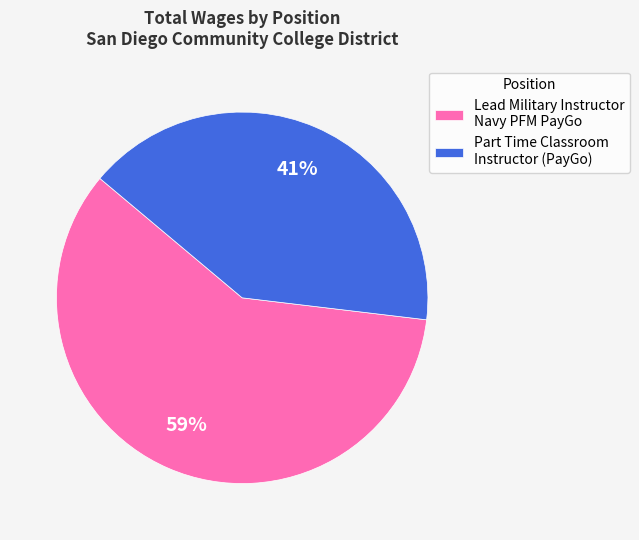

Which slice represents more than half of the pie?

Lead Military Instructor Navy PFM PayGo